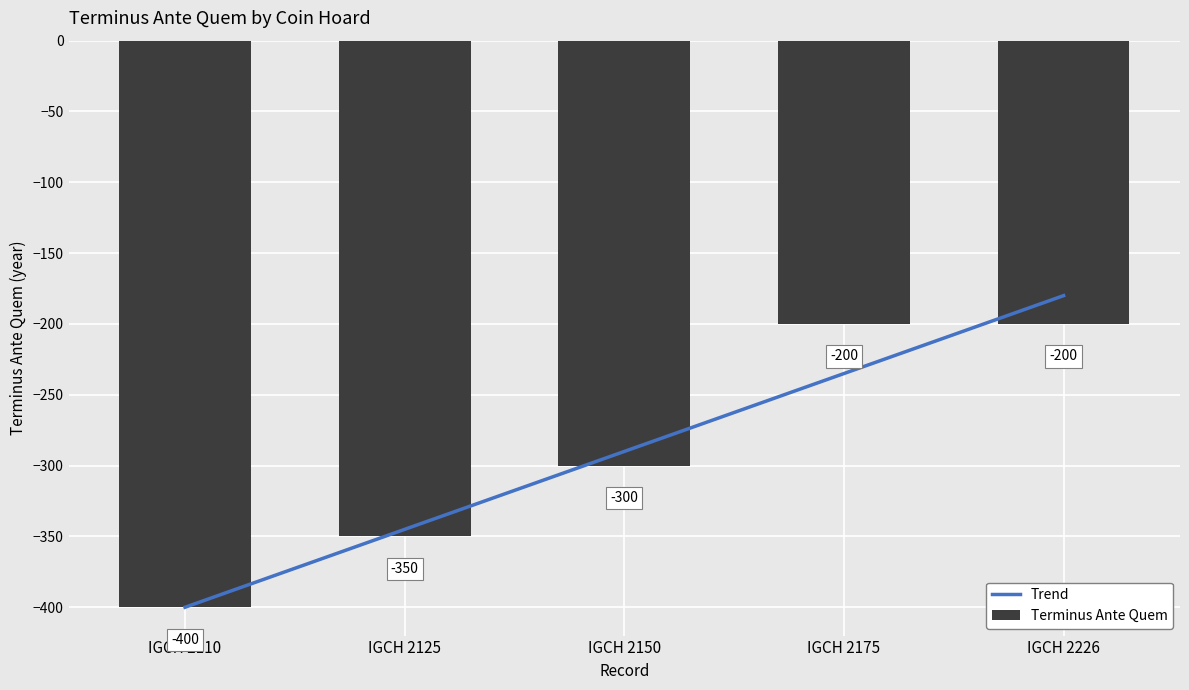

Reading left to right, extract all data points from this chart.

Trend: IGCH 2110=-400.0	IGCH 2125=-345.0	IGCH 2150=-290.0	IGCH 2175=-235.0	IGCH 2226=-180.0
Terminus Ante Quem: IGCH 2110=-400.0	IGCH 2125=-350.0	IGCH 2150=-300.0	IGCH 2175=-200.0	IGCH 2226=-200.0